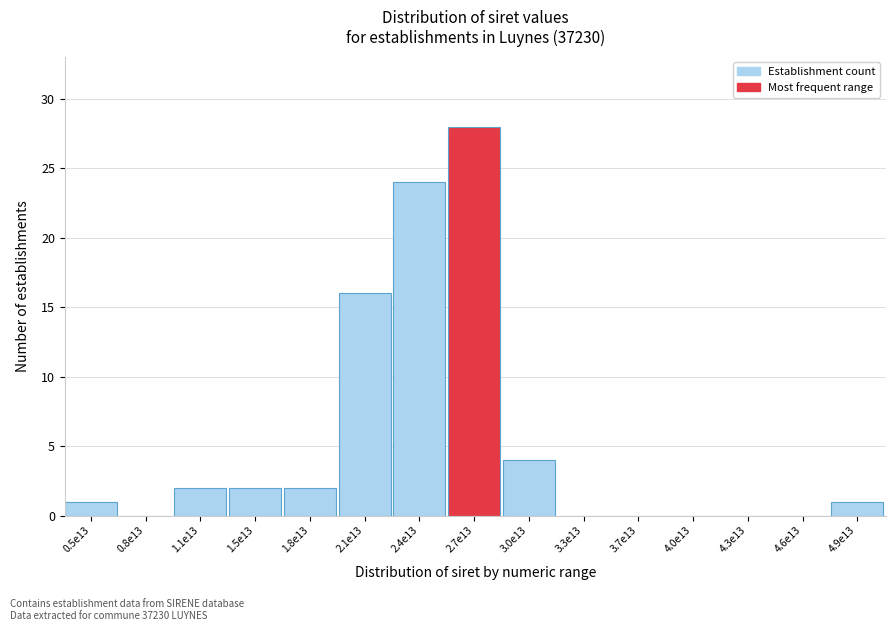

Reading left to right, extract all data points from this chart.

0.5e13=1	0.8e13=0	1.1e13=2	1.5e13=2	1.8e13=2	2.1e13=16	2.4e13=24	2.7e13=28	3.0e13=4	3.3e13=0	3.7e13=0	4.0e13=0	4.3e13=0	4.6e13=0	4.9e13=1